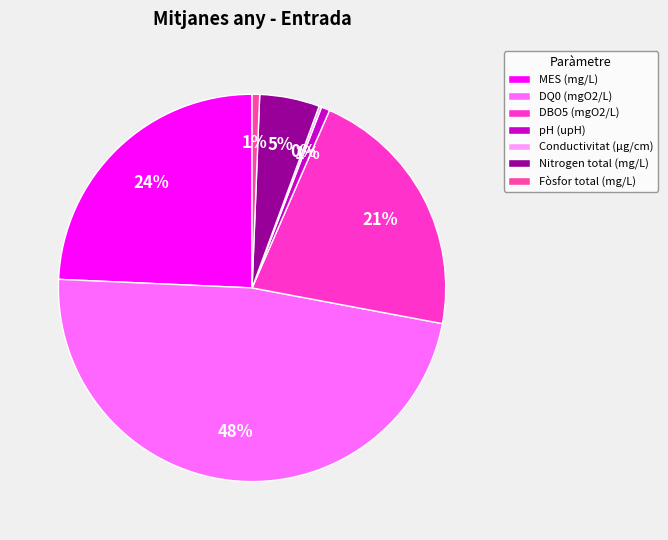

To the nearest percent, what is the difference between the MES (mg/L) and Fòsfor total (mg/L) slice percentages?

24%